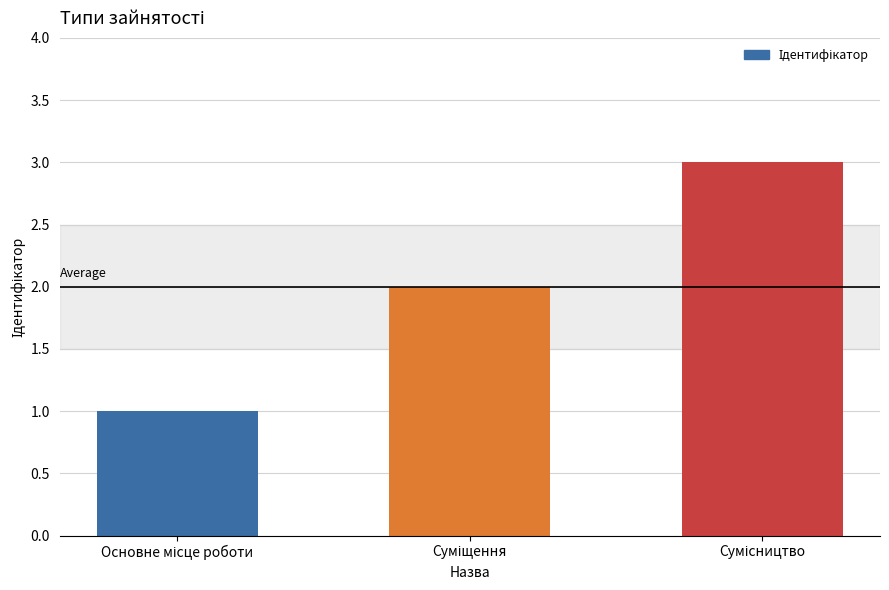

What is the maximum value shown in the chart?

3